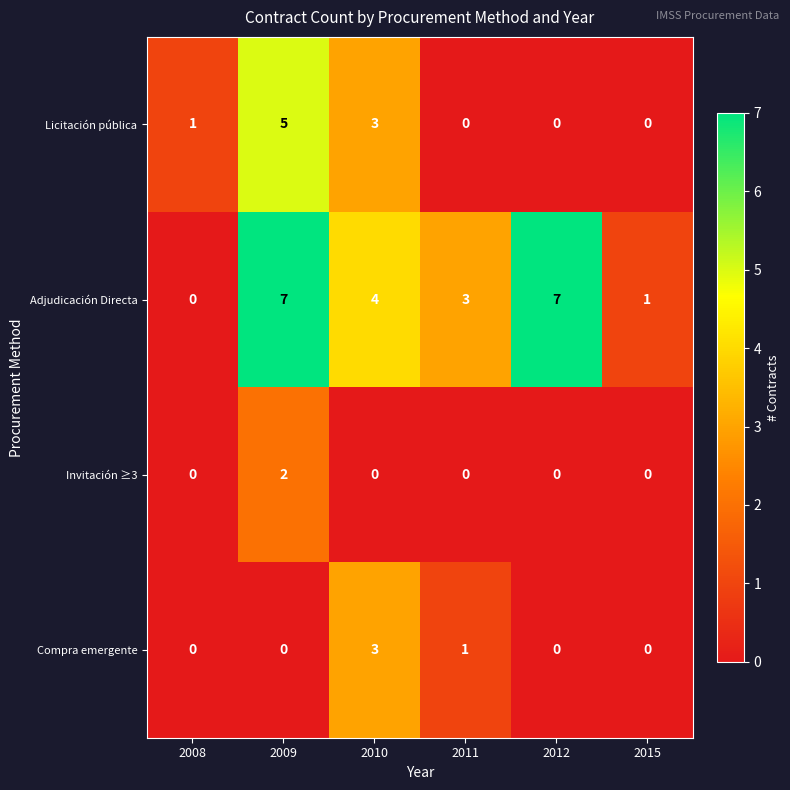

What is the approximate value of Licitación pública at 2009?

5